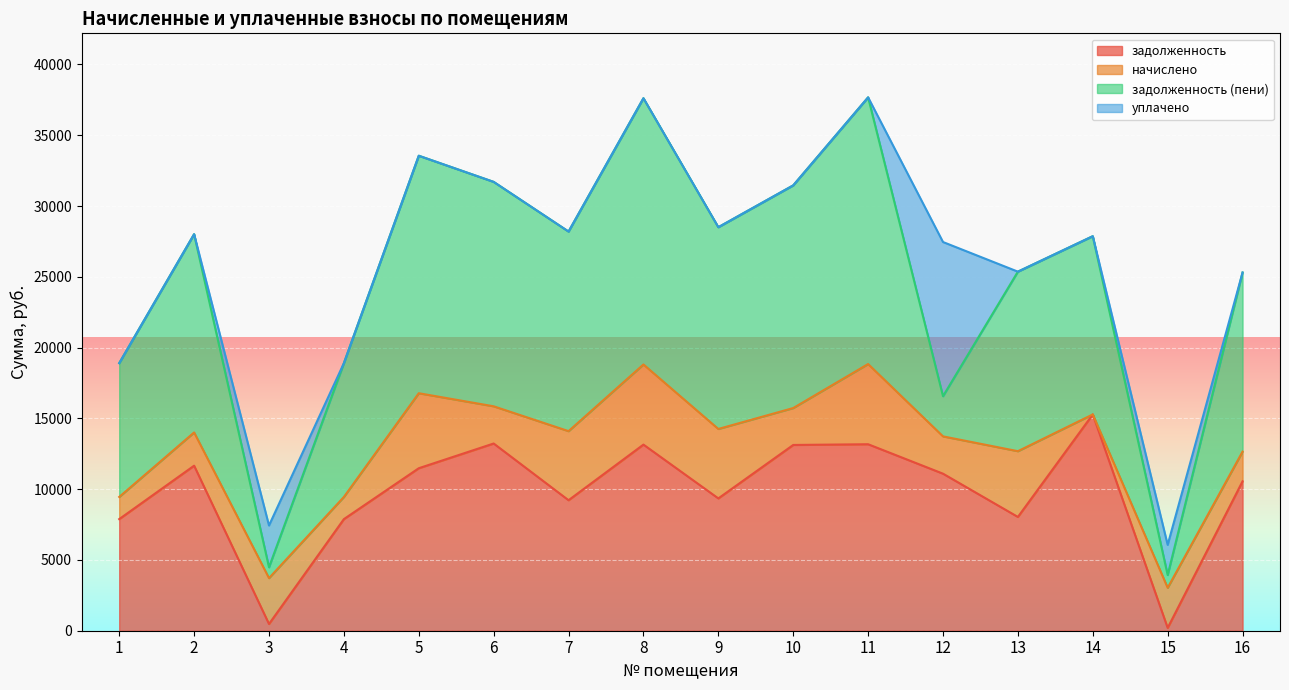

List the labels in order of задолженность (пени) value, smallest first.

3, 15, 12, 1, 4, 14, 16, 13, 2, 7, 9, 10, 6, 5, 8, 11